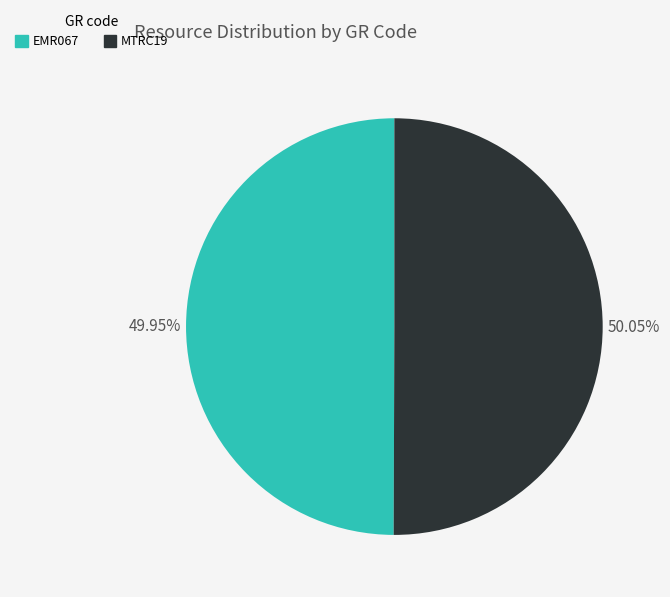

To the nearest percent, what is the combined percentage of MTRC19 and EMR067?

100%